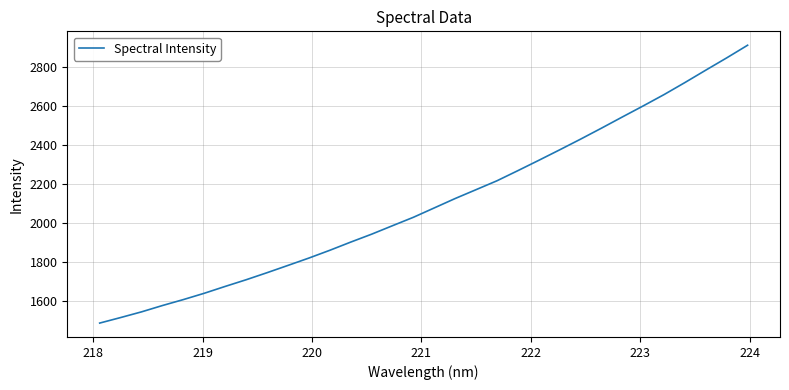

What is the minimum value shown in the chart?

1487.3